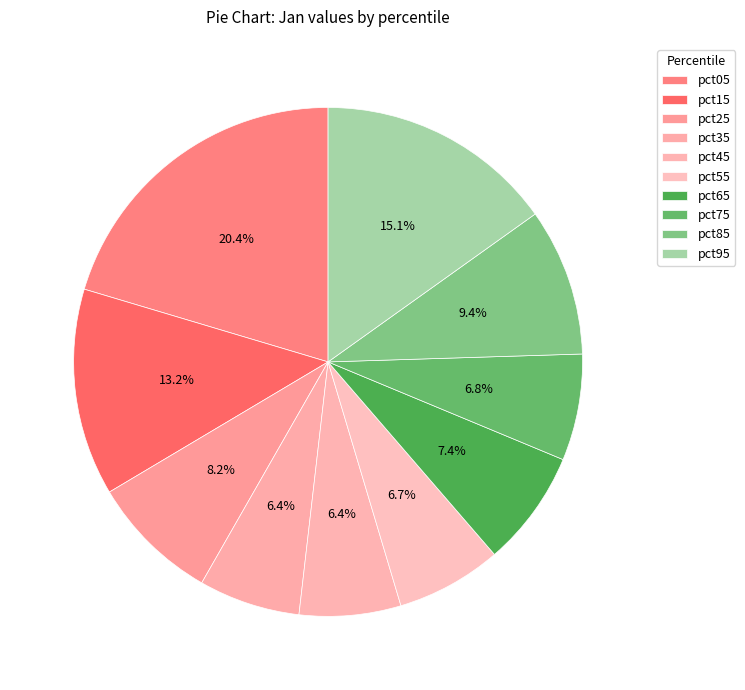

Is it true that pct45 is 1% of the pie?

False